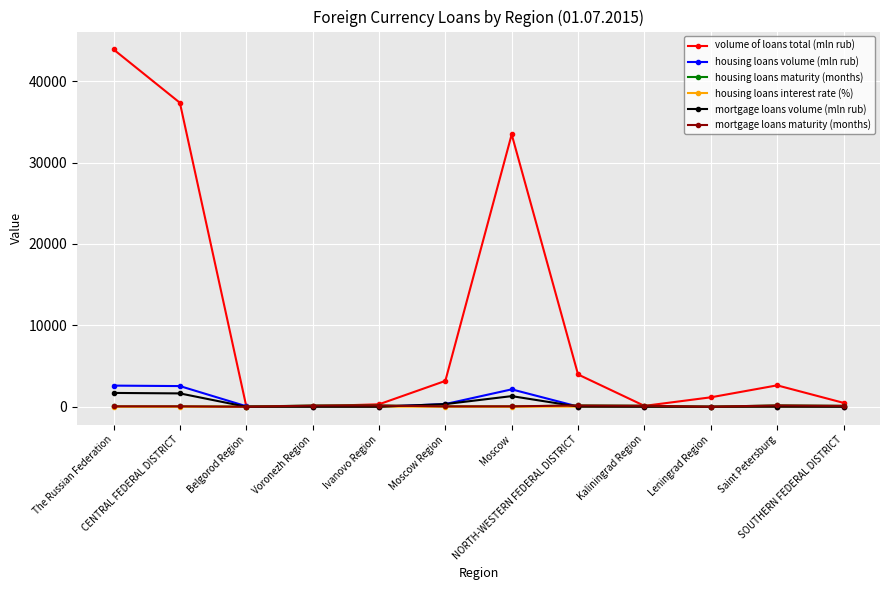

At which label does housing loans maturity (months) first exceed 110?

Voronezh Region